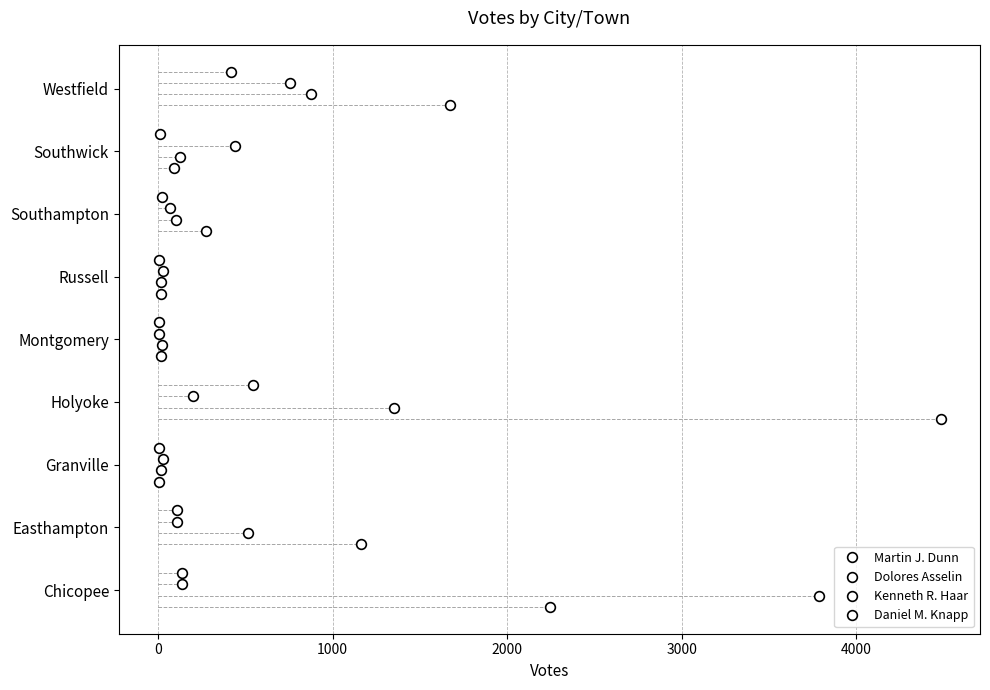

How many data points in Kenneth R. Haar are above 4?

5